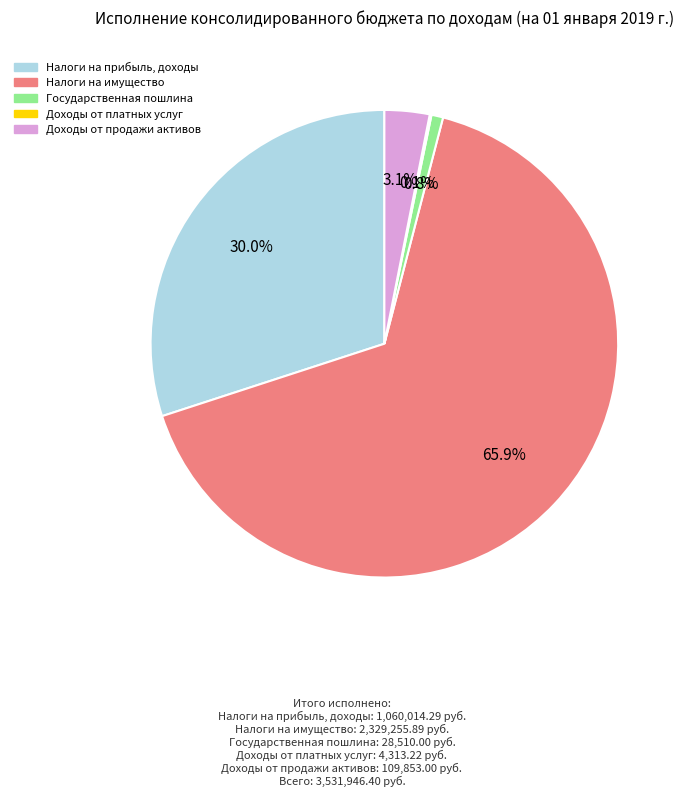

Which category has the biggest portion of the pie?

Налоги на имущество